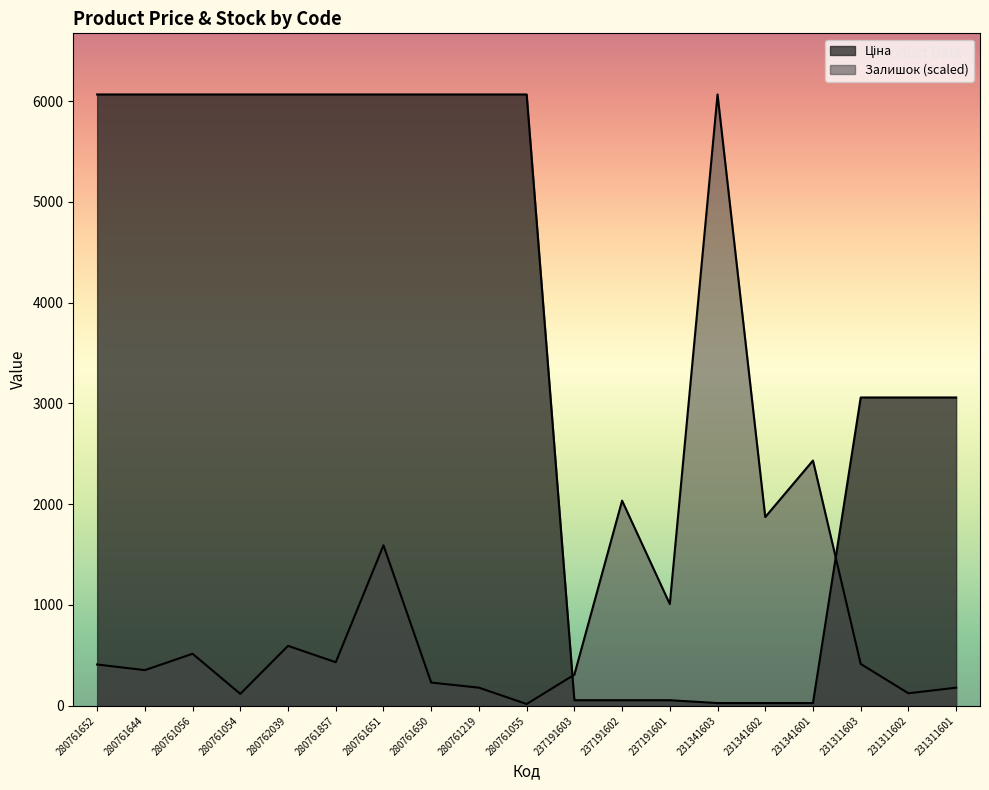

Reading left to right, list all the values displayed in this chart.

Ціна: 280761652=6067.2	280761644=6067.2	280761056=6067.2	280761054=6067.2	280762039=6067.2	280761857=6067.2	280761651=6067.2	280761650=6067.2	280761219=6067.2	280761055=6067.2	237191603=54.8	237191602=54.8	237191601=54.8	231341603=26.7	231341602=26.7	231341601=26.7	231311603=3059.7	231311602=3059.7	231311601=3059.7
Залишок: 280761652=409.3	280761644=353.3	280761056=515.9	280761054=117.8	280762039=594.4	280761857=431.8	280761651=1592.5	280761650=229.9	280761219=179.4	280761055=16.8	237191603=308.4	237191602=2035.5	237191601=1009.3	231341603=6067.2	231341602=1872.9	231341601=2433.6	231311603=414.9	231311602=123.4	231311601=179.4